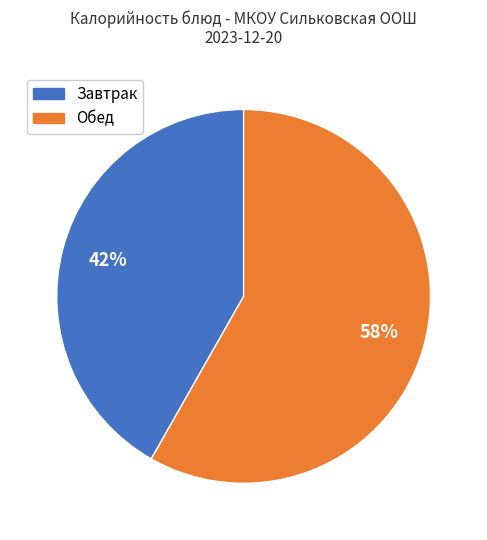

Combined, do Завтрак and Обед account for over 50%?

Yes